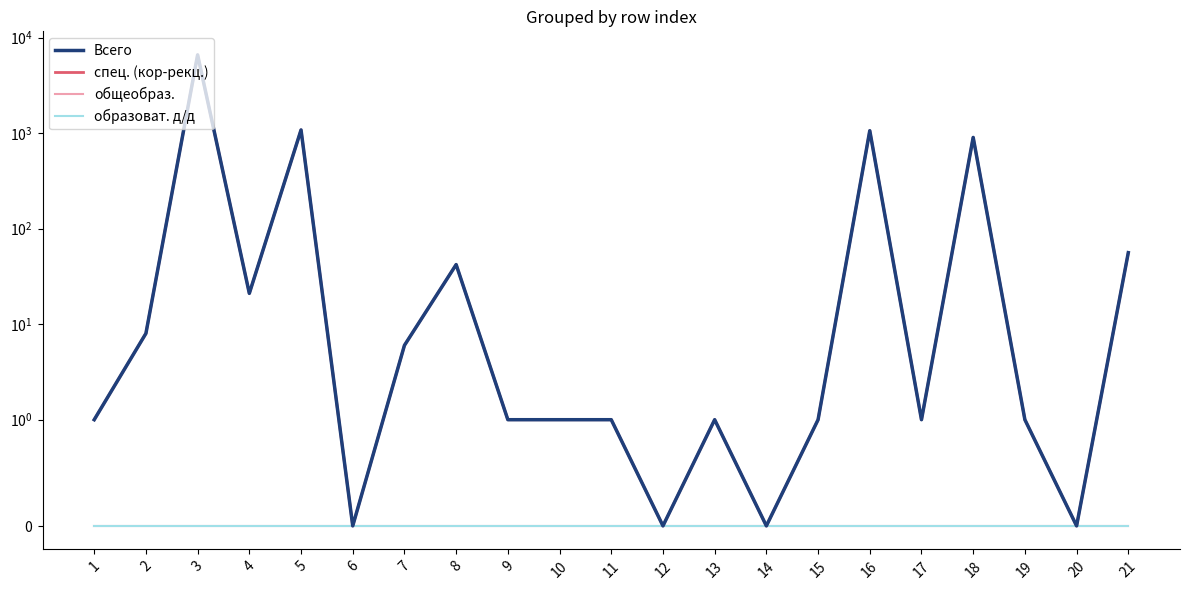

Rank the series by their maximum value, from highest to lowest.

Всего, спец. (кор-рекц.), общеобраз., образоват. д/д